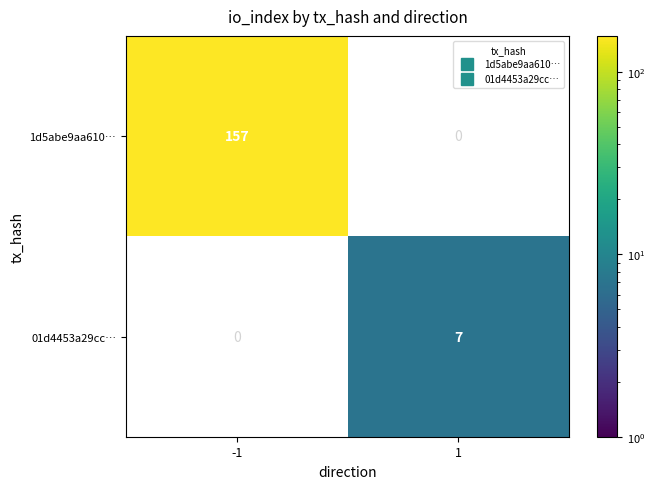

Which series has the largest range (max minus min)?

1d5abe9aa610…